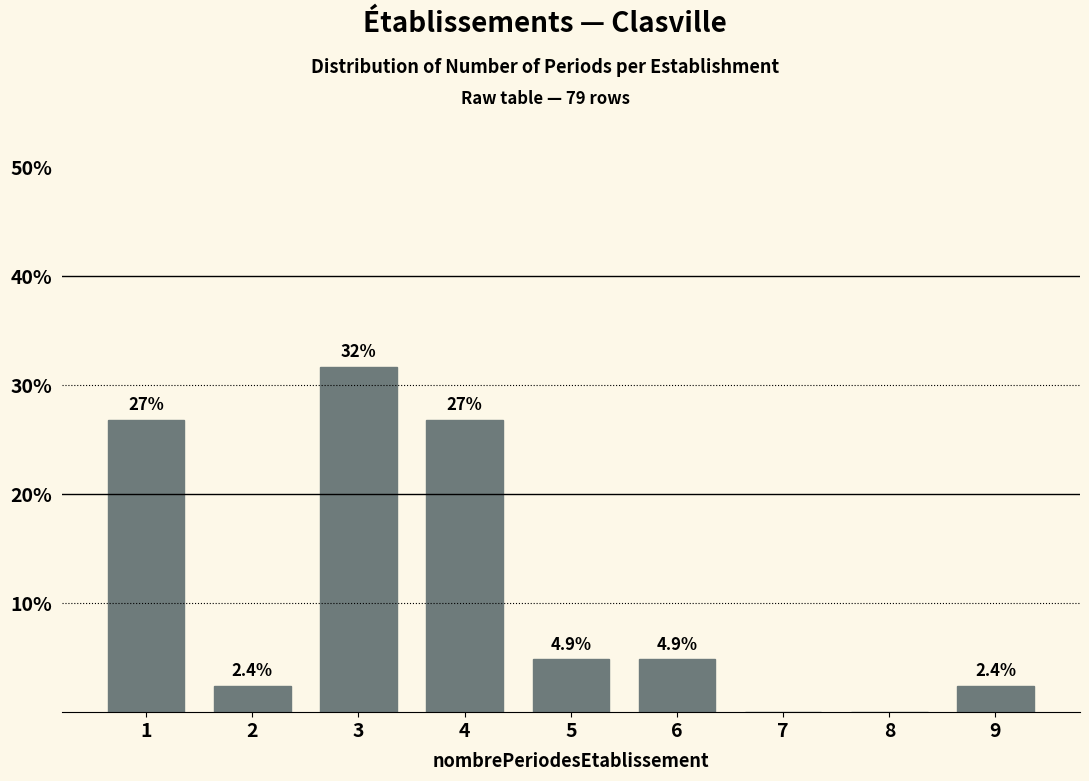

Which range on the x-axis has the tallest bar?

2.5 to 3.5